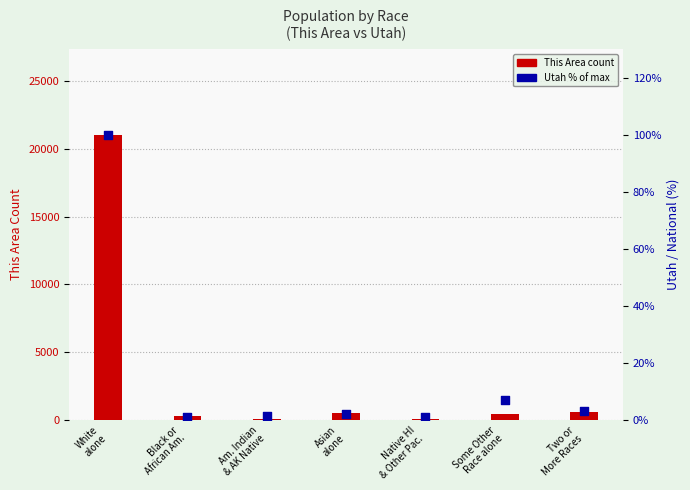

Is the value of This Area at Am. Indian
& AK Native greater than the value of Utah (% of max) at White
alone?

No